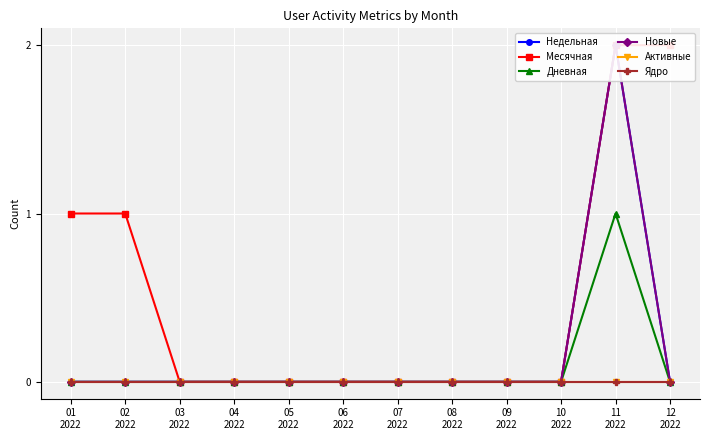

What is the label of the 1st point from the right?

12
2022